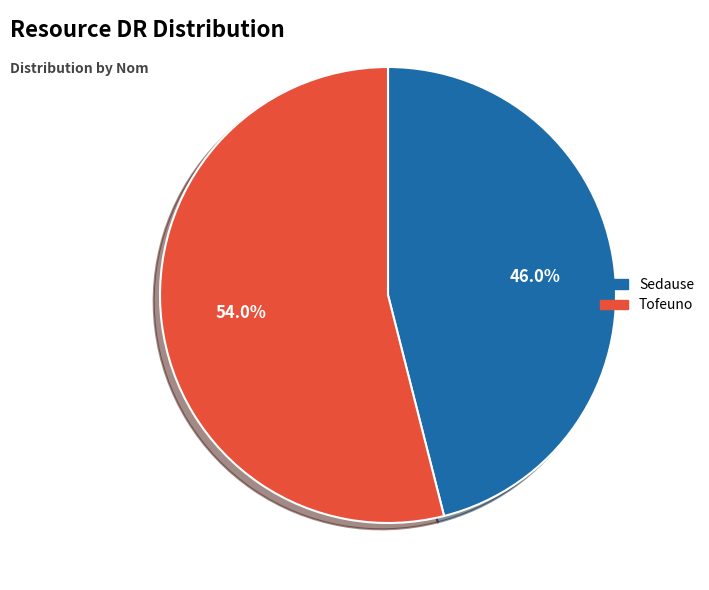

What is the ratio of the value at Tofeuno to the value at Sedause?

1.2